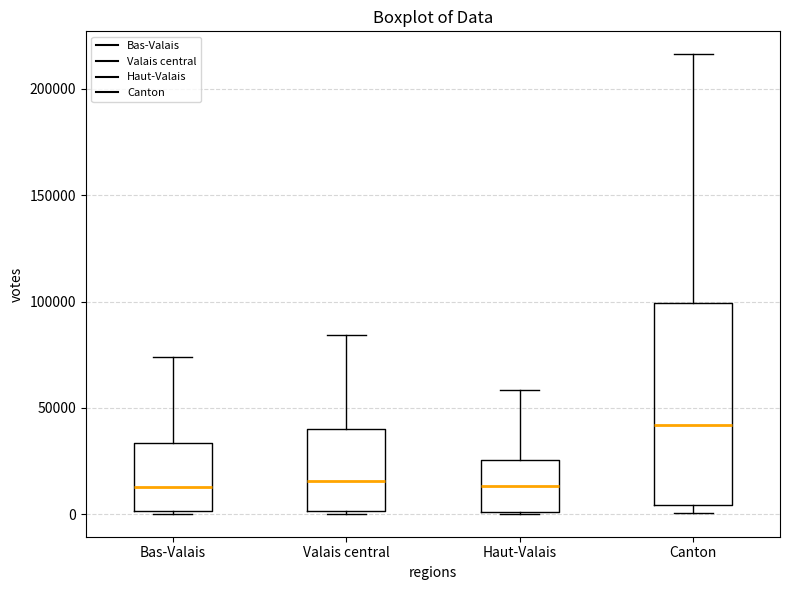

Comparing the boxes themselves (not the whiskers), which one is the tallest?

Canton